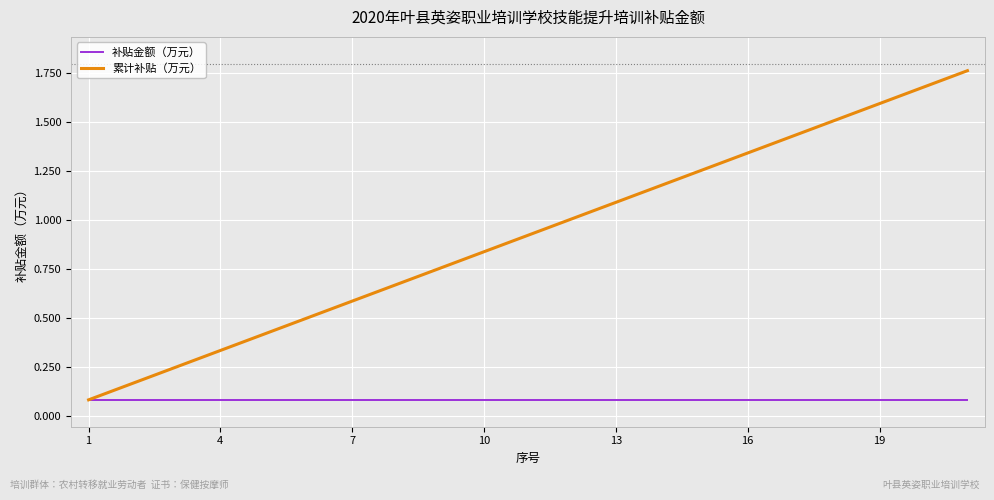

What is the sum of all 累计补贴（万元） values?

19.4